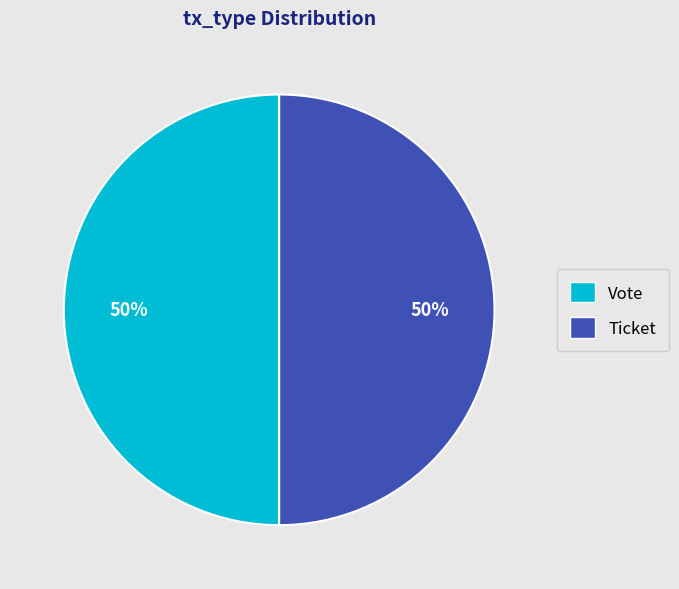

The Ticket slice represents 50% of the pie. True or false?

True